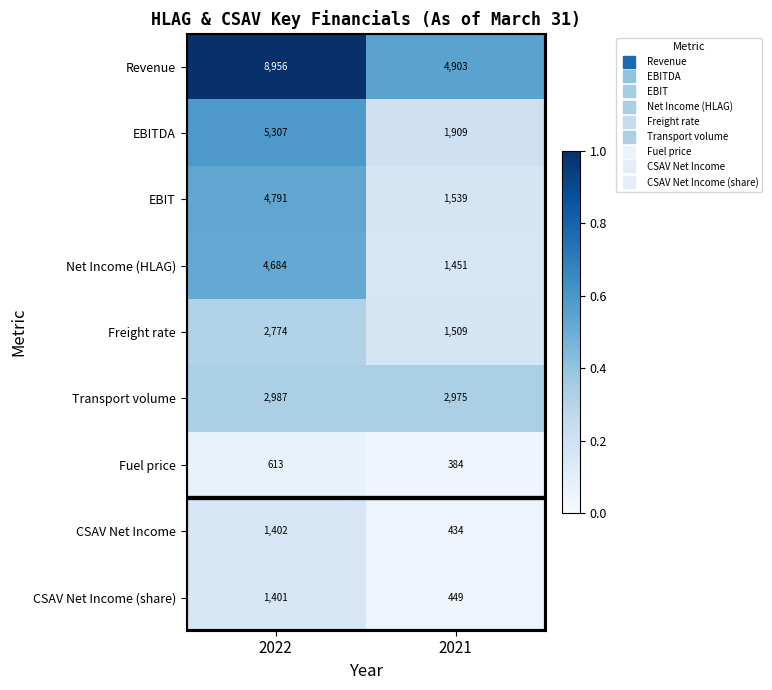

What is the total value across all series at 2021?

15553